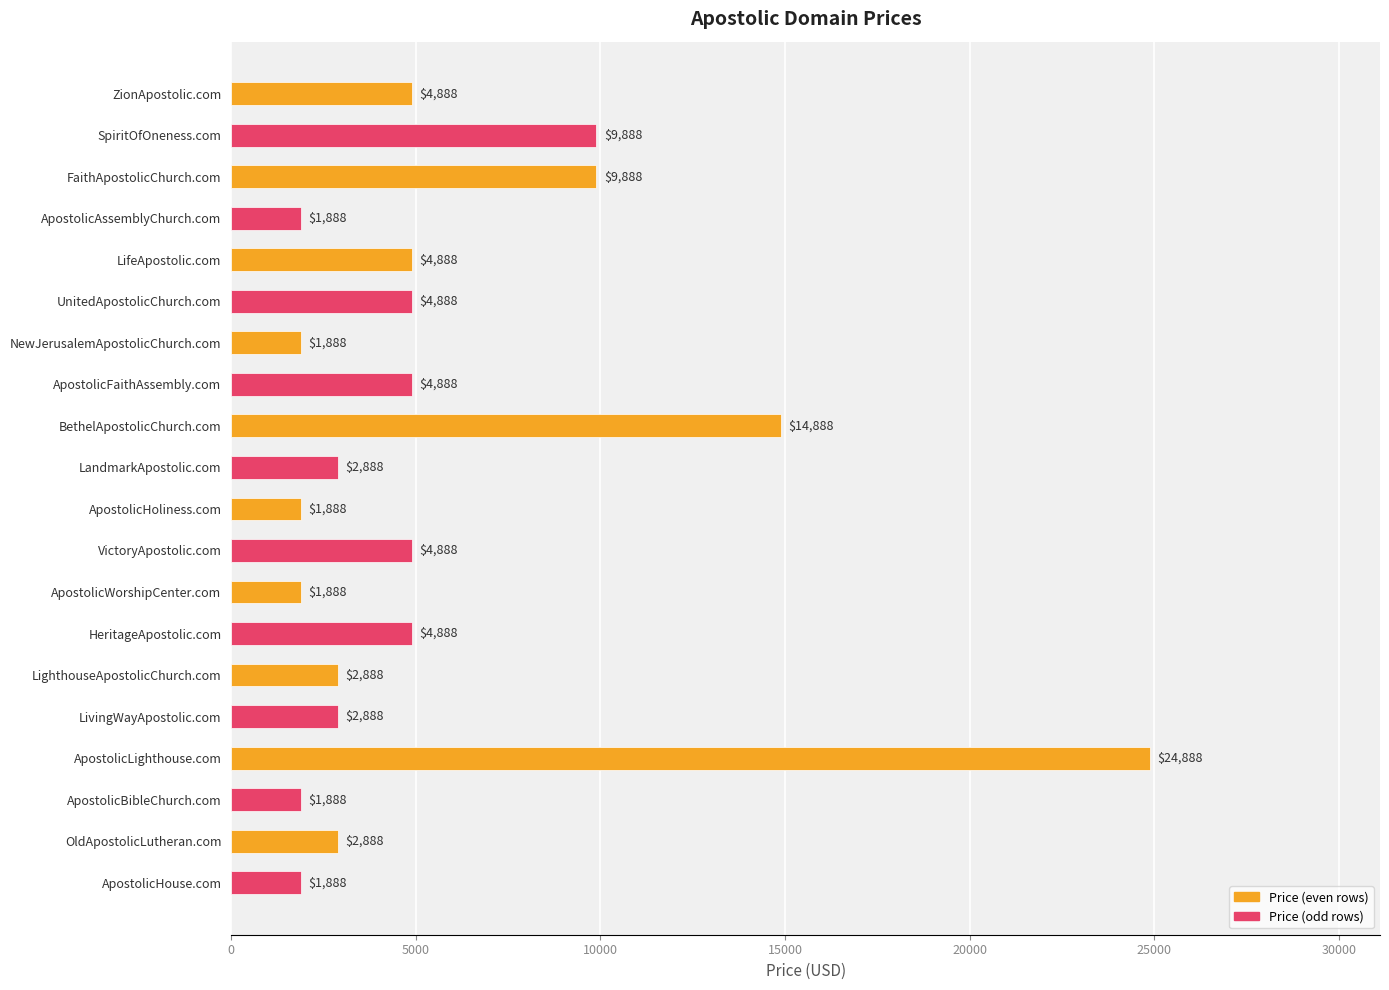

How many bars are there in total?

20